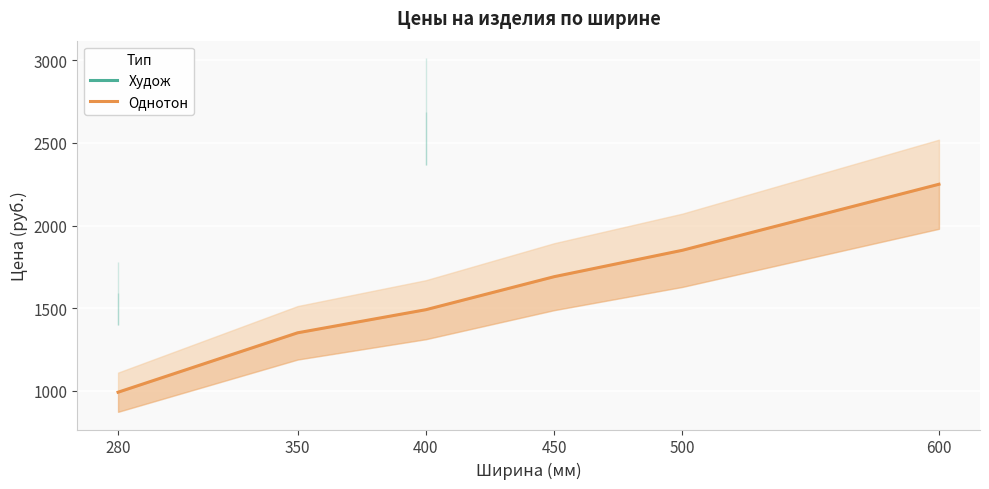

True or false: Однотон and Худож cross at least once.

False